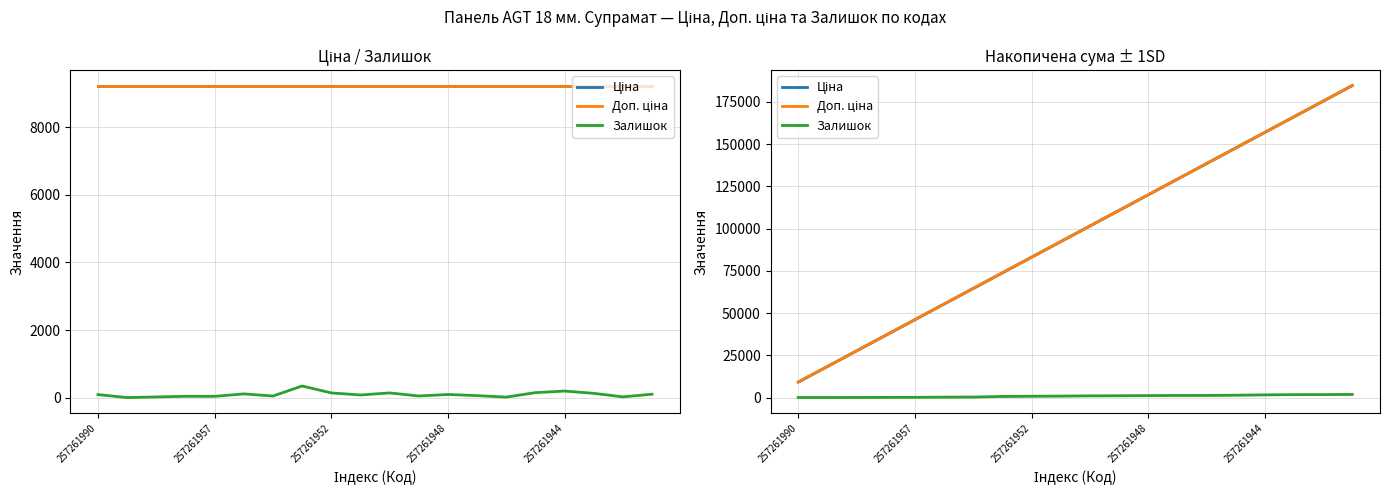

What is the total value across all series at 14?

278320.9